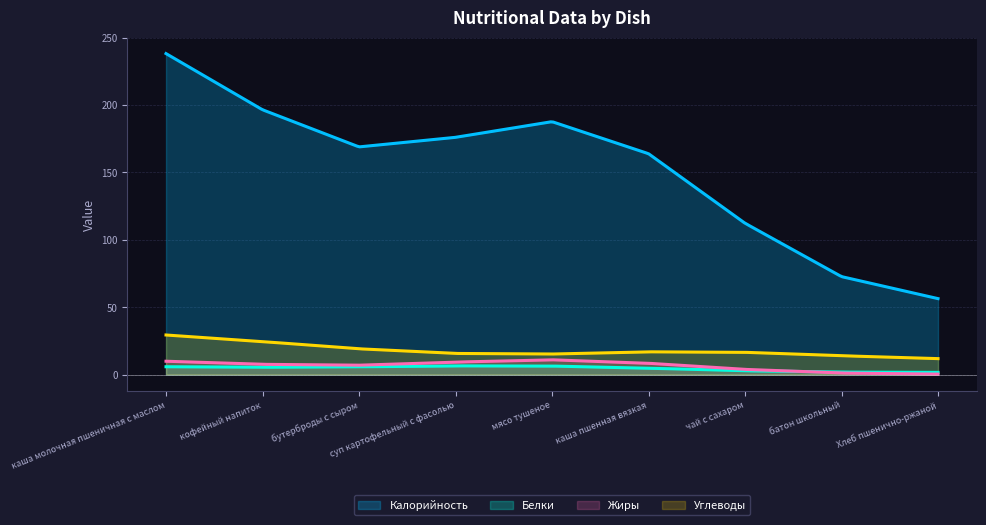

Which series has the largest total across all categories?

Калорийность